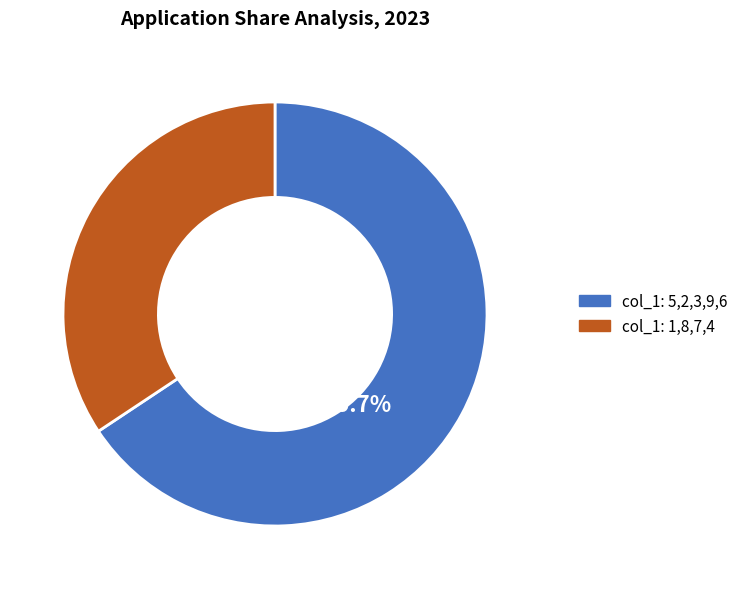

Rank the categories by value from highest to lowest.

col_1: 5,2,3,9,6, col_1: 1,8,7,4